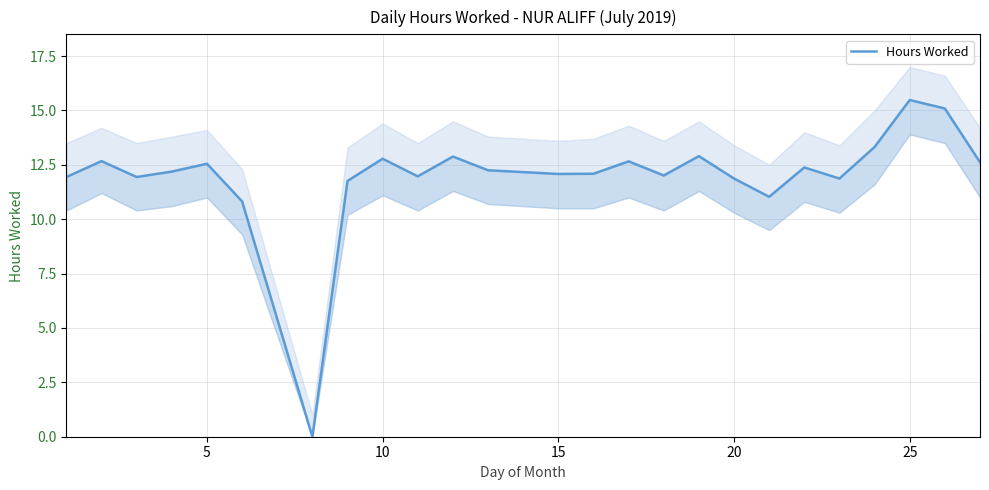

True or false: there are more than 2 points higher than both neighbors.

True